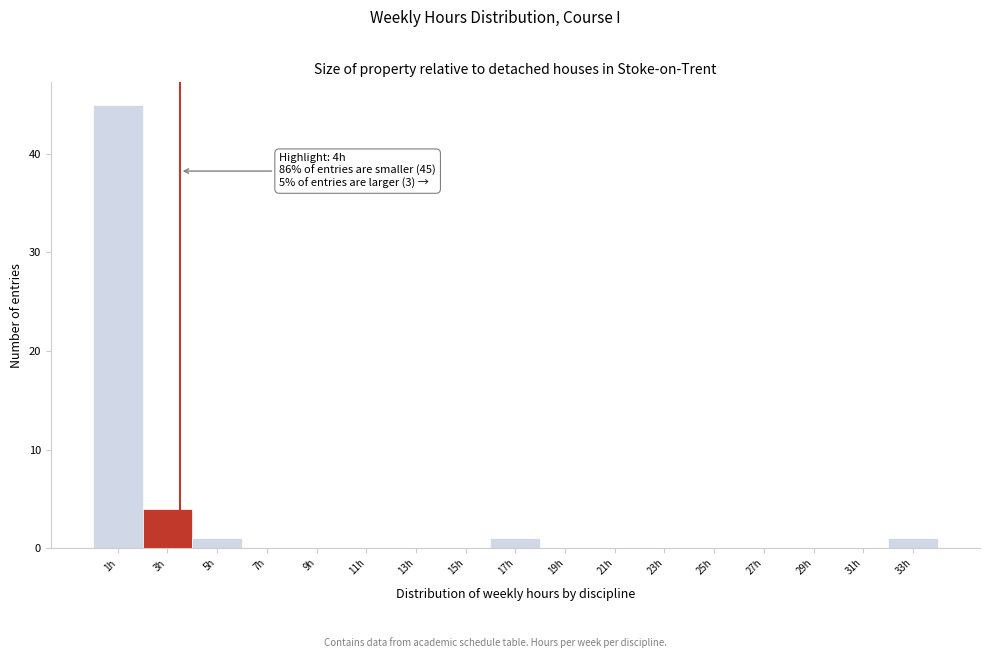

Reading left to right, extract all data points from this chart.

1h=45	3h=4	5h=1	7h=0	9h=0	11h=0	13h=0	15h=0	17h=1	19h=0	21h=0	23h=0	25h=0	27h=0	29h=0	31h=0	33h=1